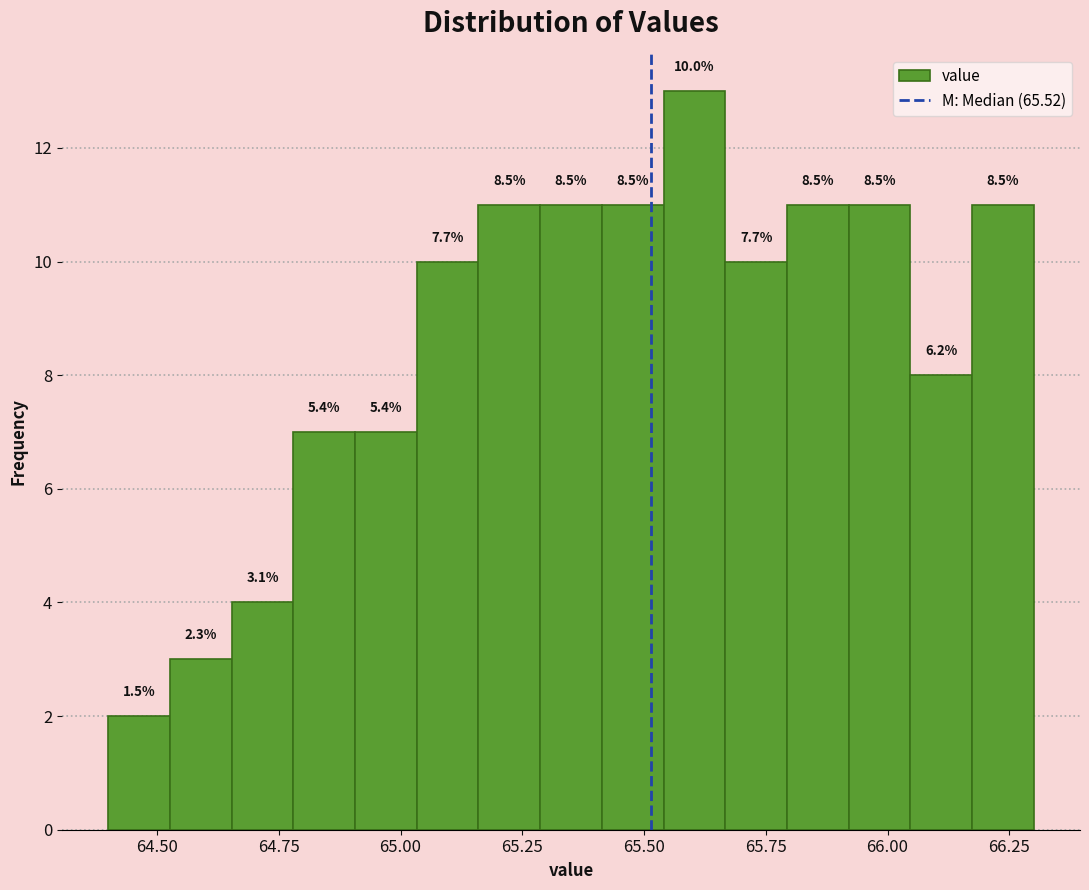

Around what value on the x-axis is the tallest bar? Give the approximate position of its centre, as read against the axis.

65.60